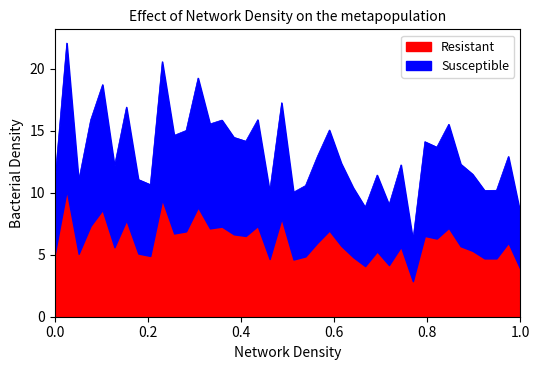

What is the lowest value of the Resistant series?

2.9